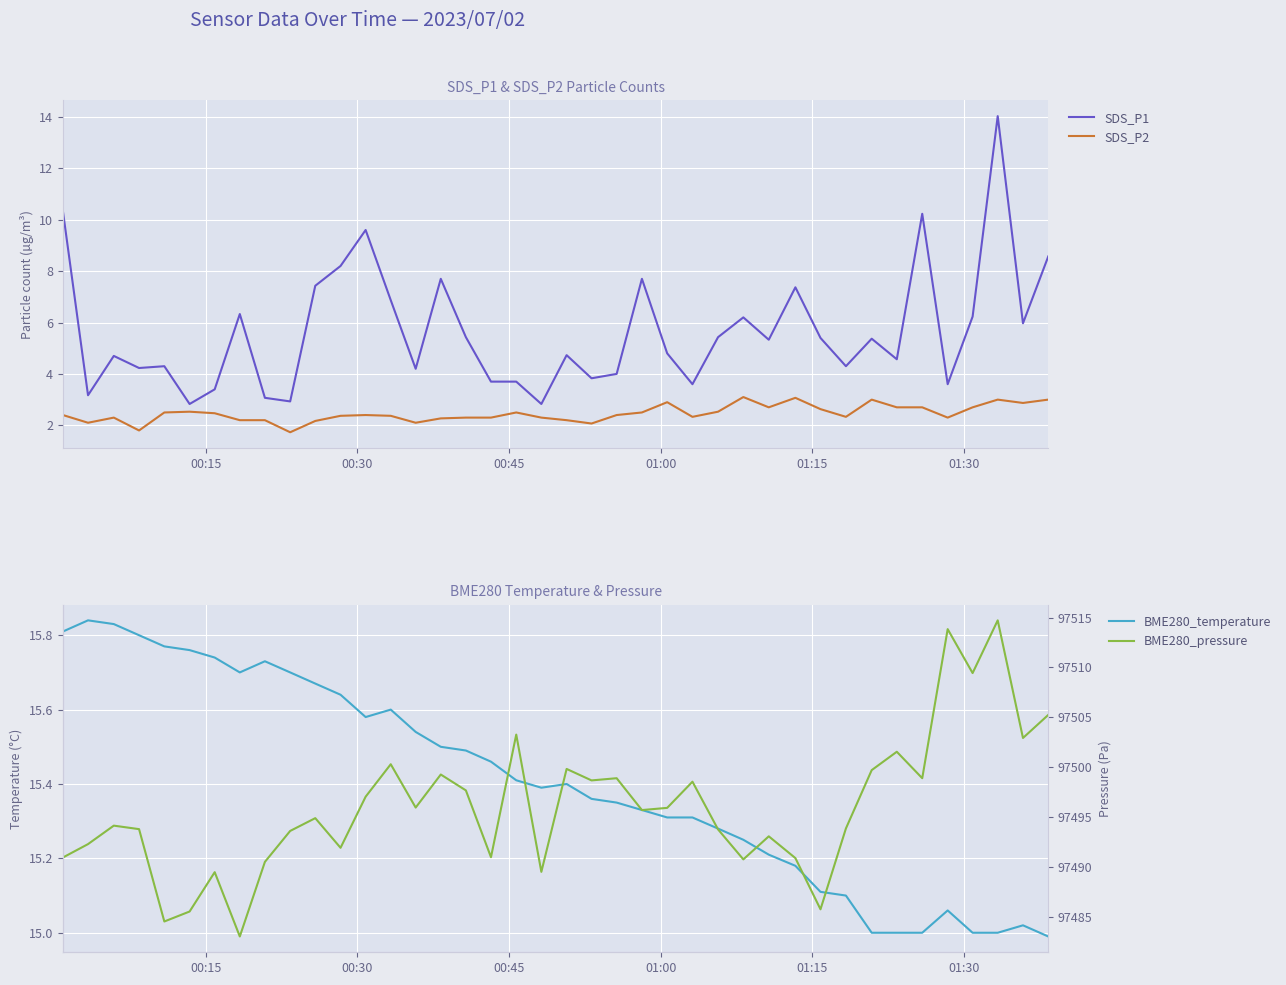

What is the highest value of the SDS_P2 series?

3.1